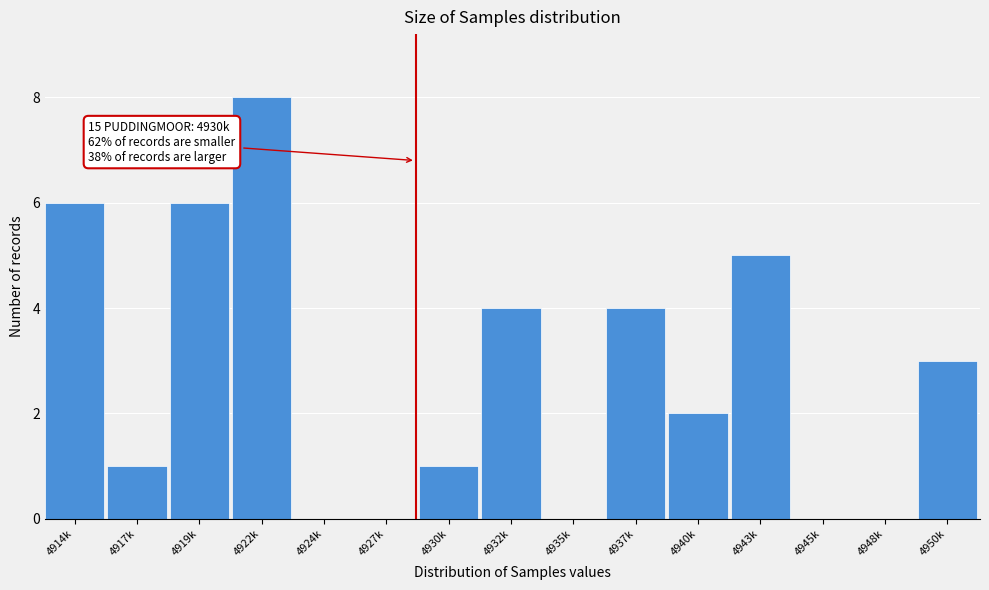

Reading left to right, transcribe all the data shown in this chart.

4914k=6	4917k=1	4919k=6	4922k=8	4924k=0	4927k=0	4930k=1	4932k=4	4935k=0	4937k=4	4940k=2	4943k=5	4945k=0	4948k=0	4950k=3